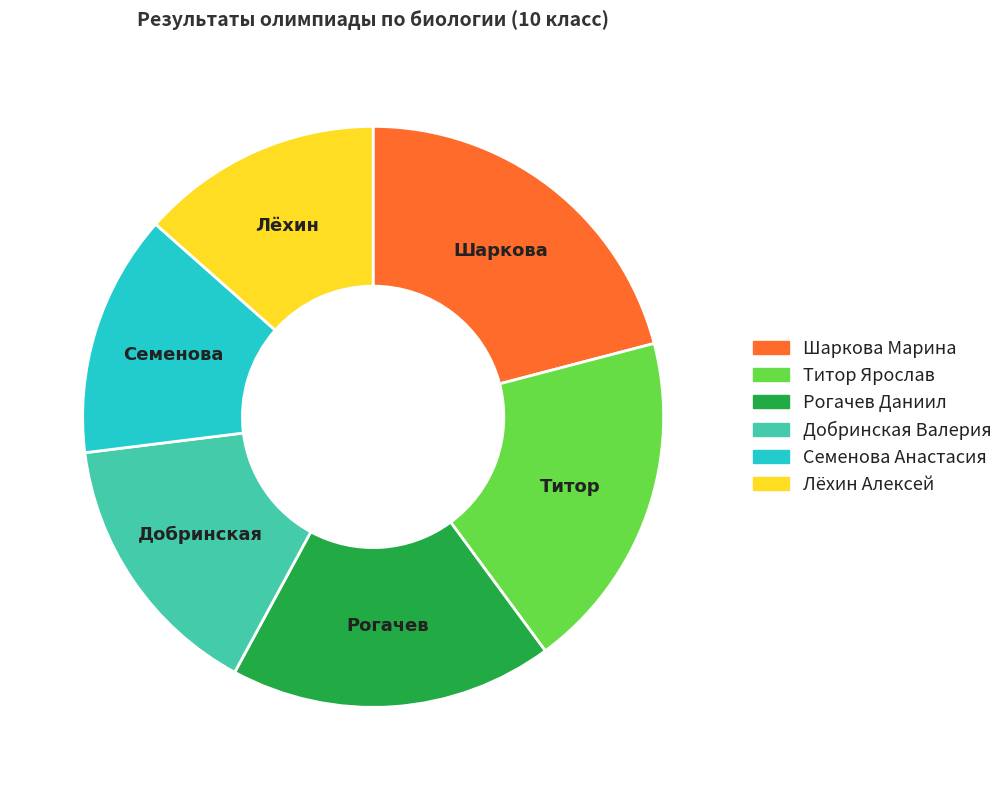

Is there a majority slice in this chart?

No